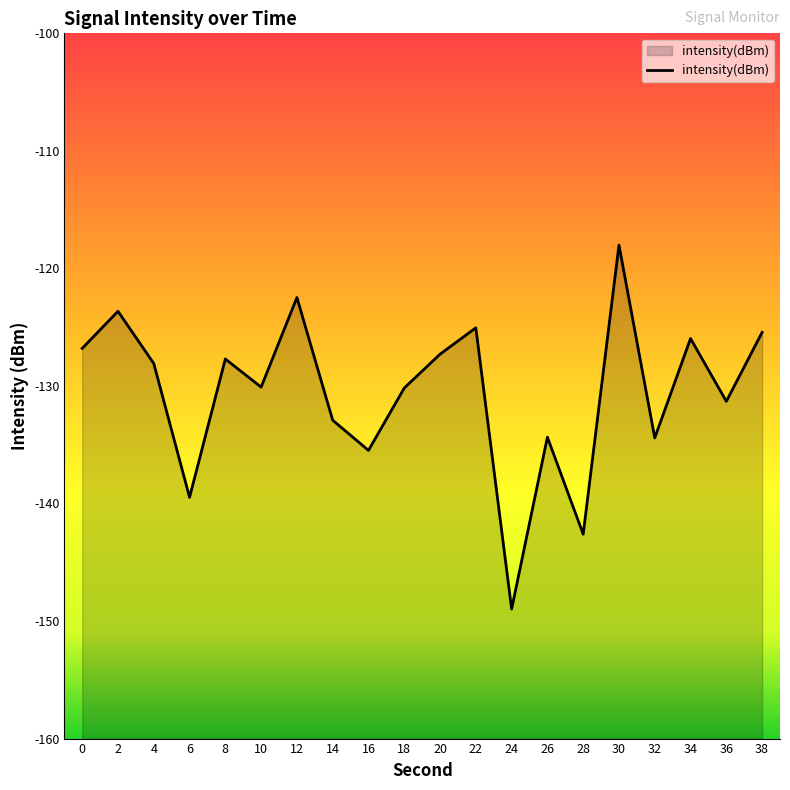

Where is the data nearest to the value -133?

14